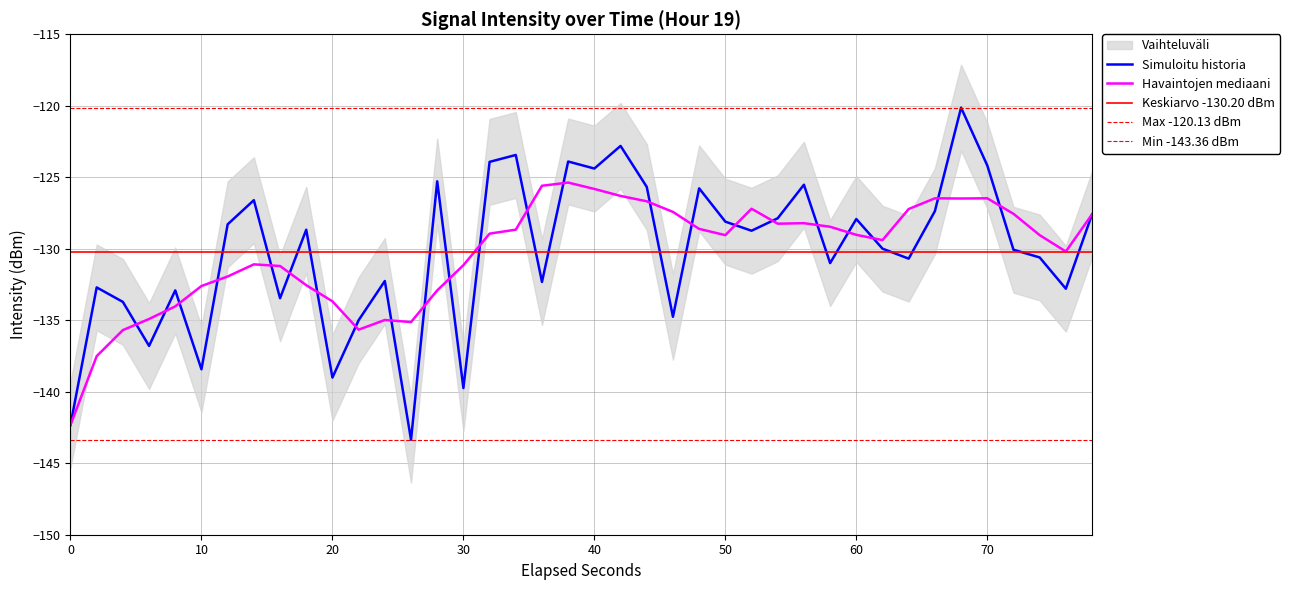

How many points are higher than both their immediate neighbors (excluding endpoints)?

13